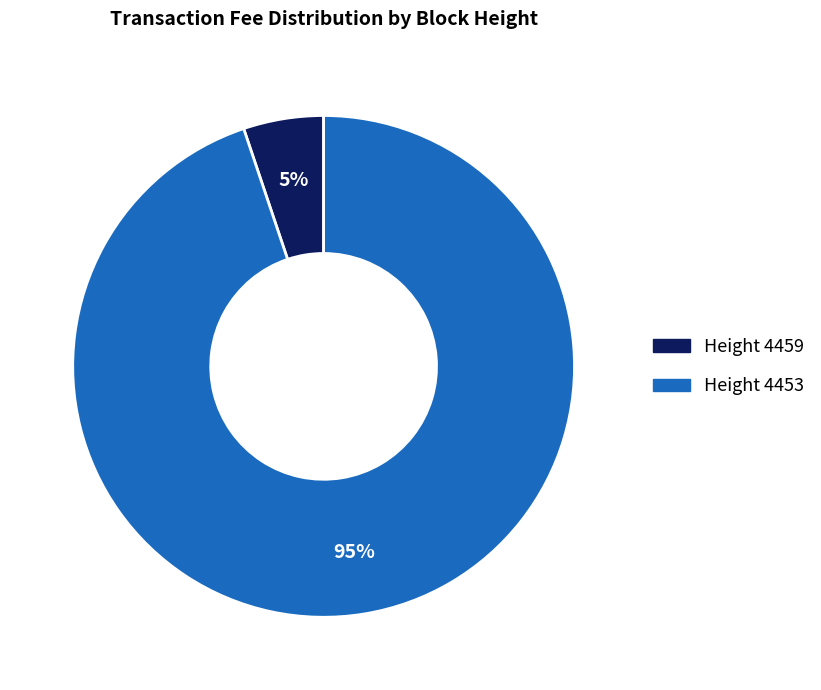

Does any single category account for the majority?

Yes